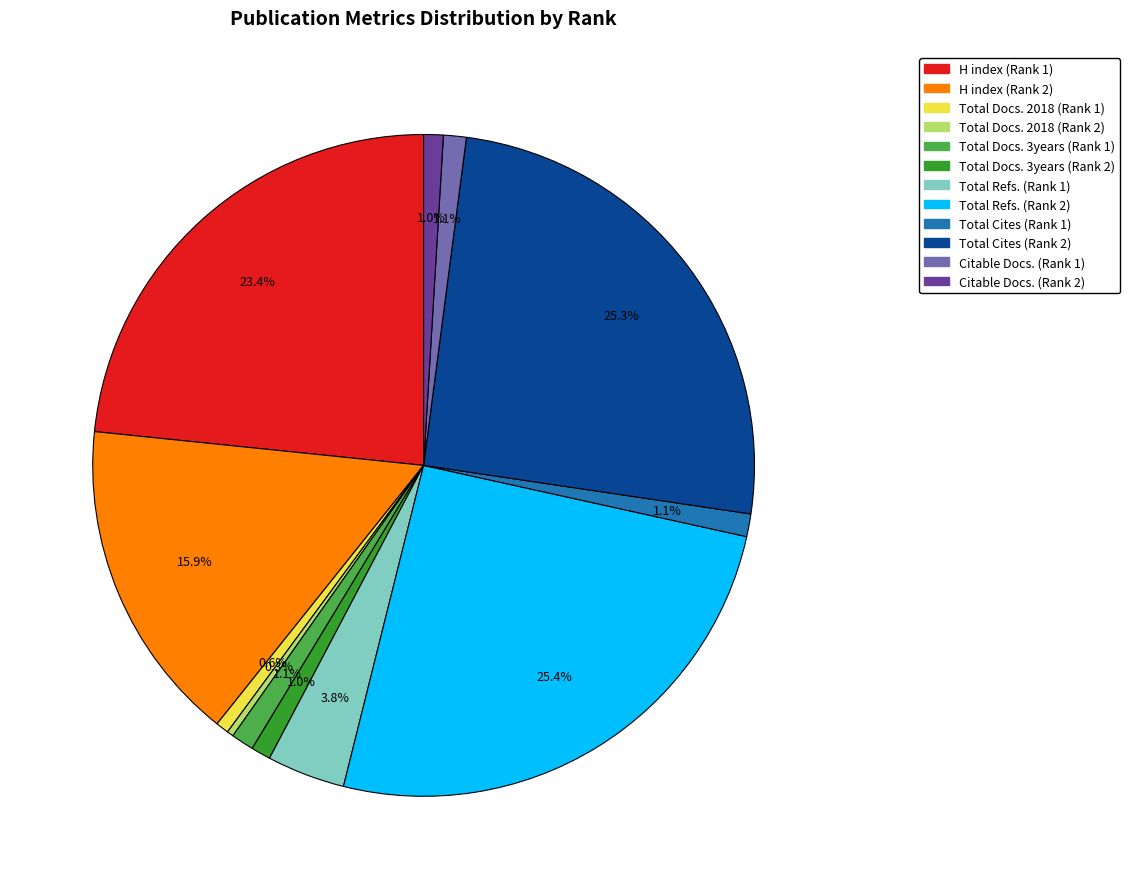

To the nearest percent, what is the difference between the Total Docs. 3years (Rank 2) and Total Docs. 2018 (Rank 2) slice percentages?

1%